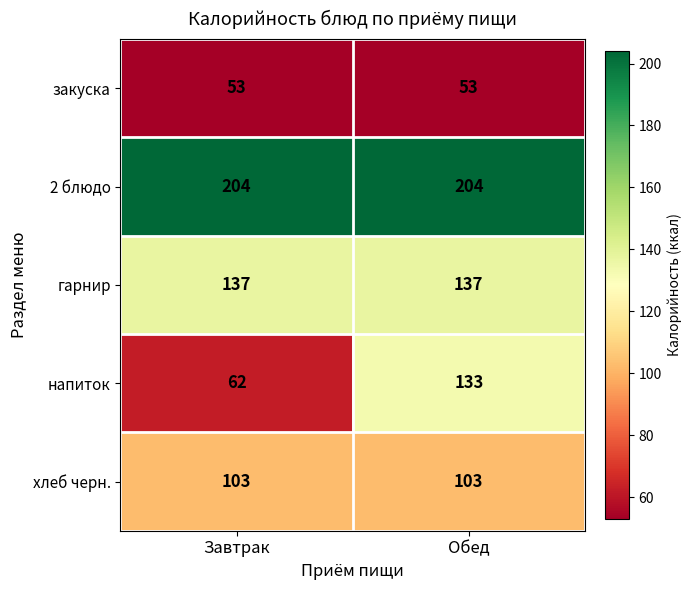

Between Завтрак and Обед, which series saw the biggest shift?

напиток